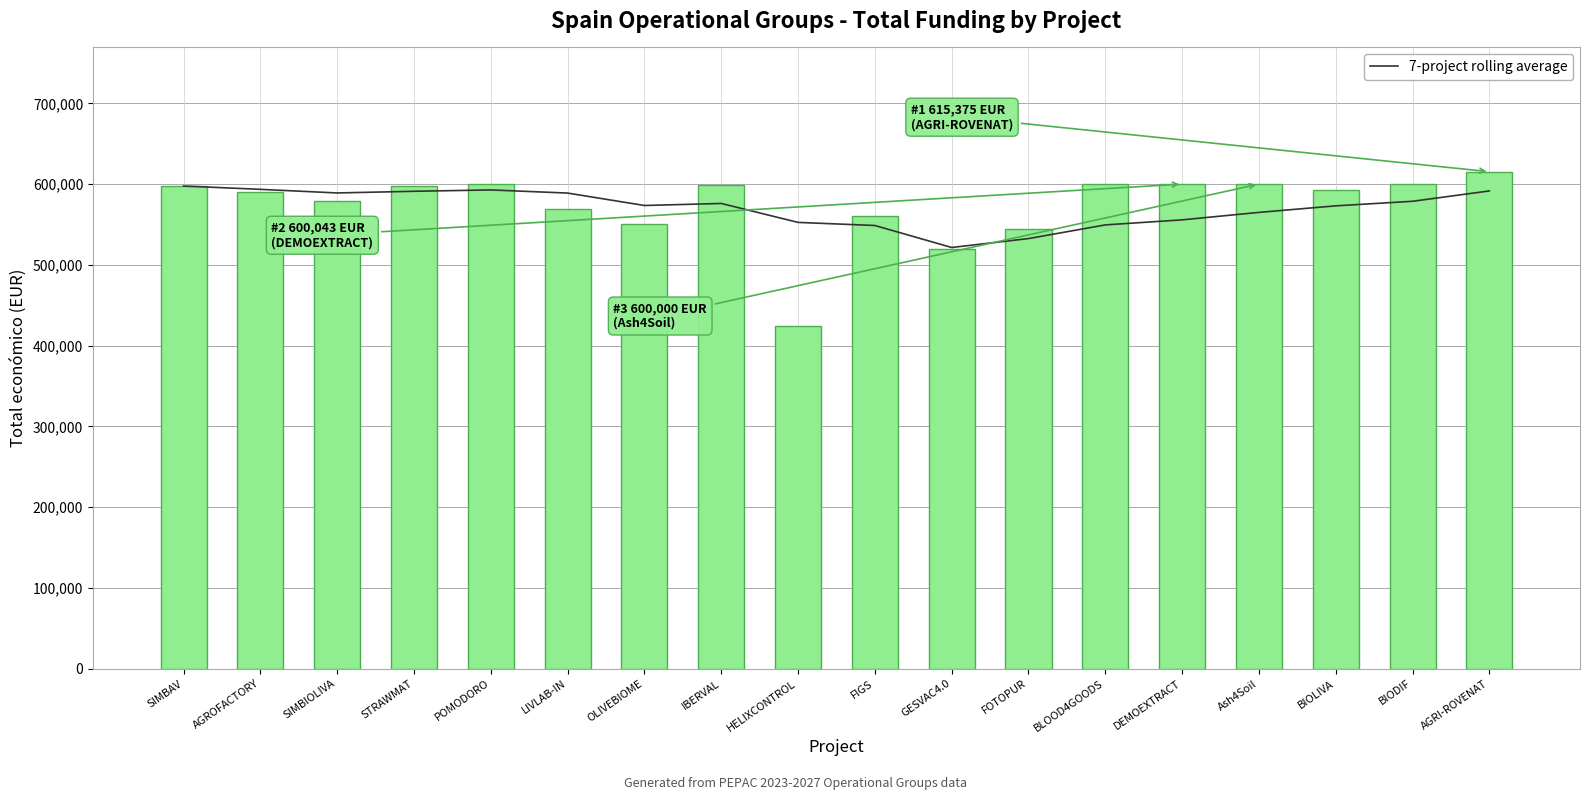

Does the chart contain stacked bars?

No